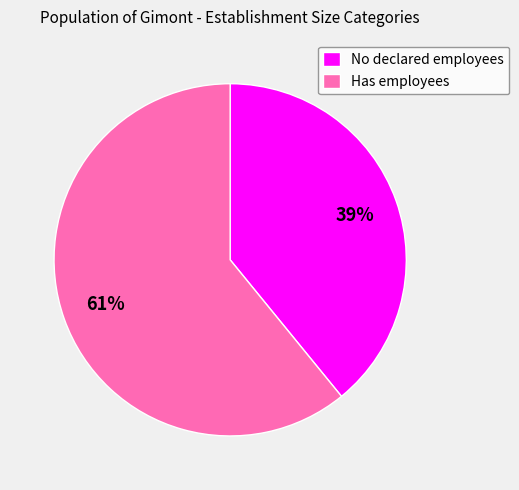

Approximately how many times larger is the value at No declared employees compared to Has employees?

0.6